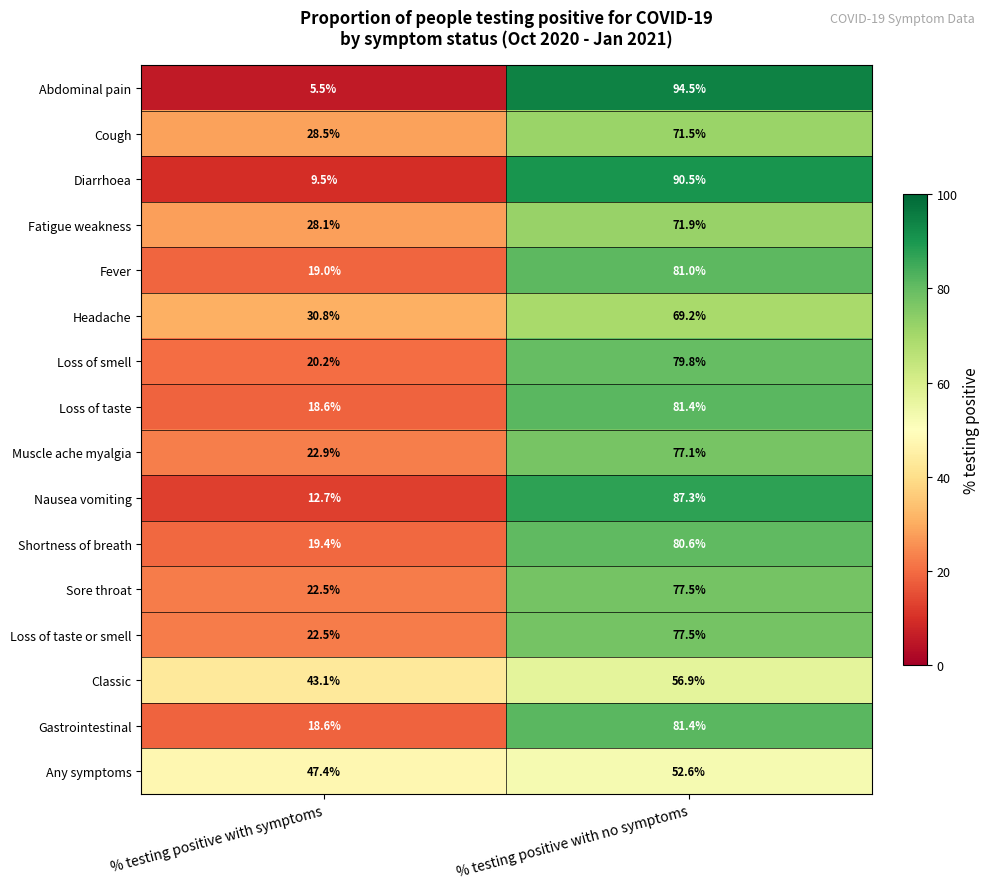

At which label does Fatigue weakness reach its peak?

% testing positive with no symptoms